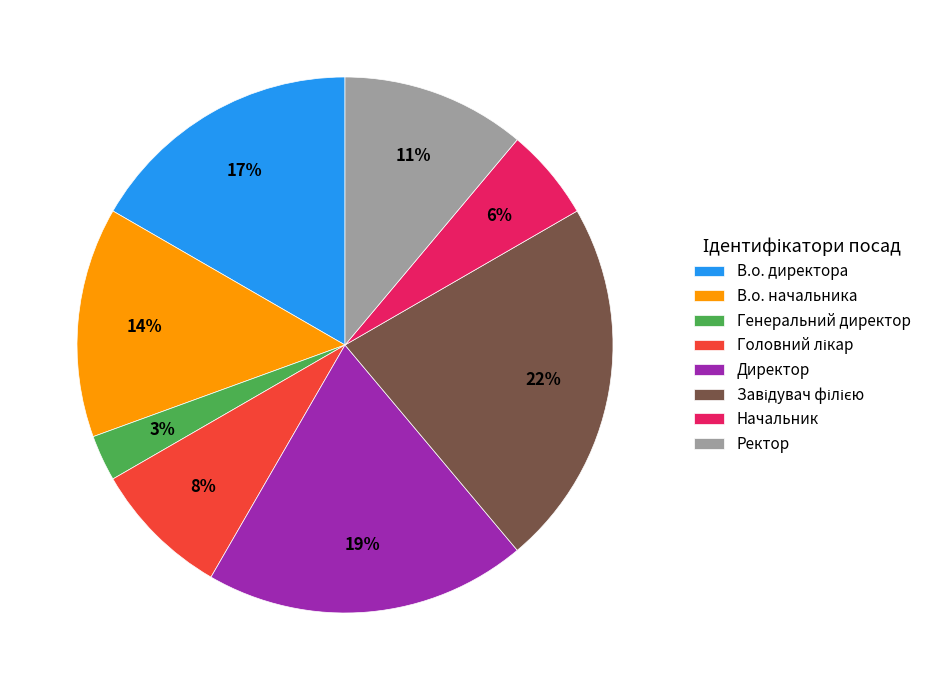

To the nearest percent, what is the difference between the largest and smallest slice percentages?

19%